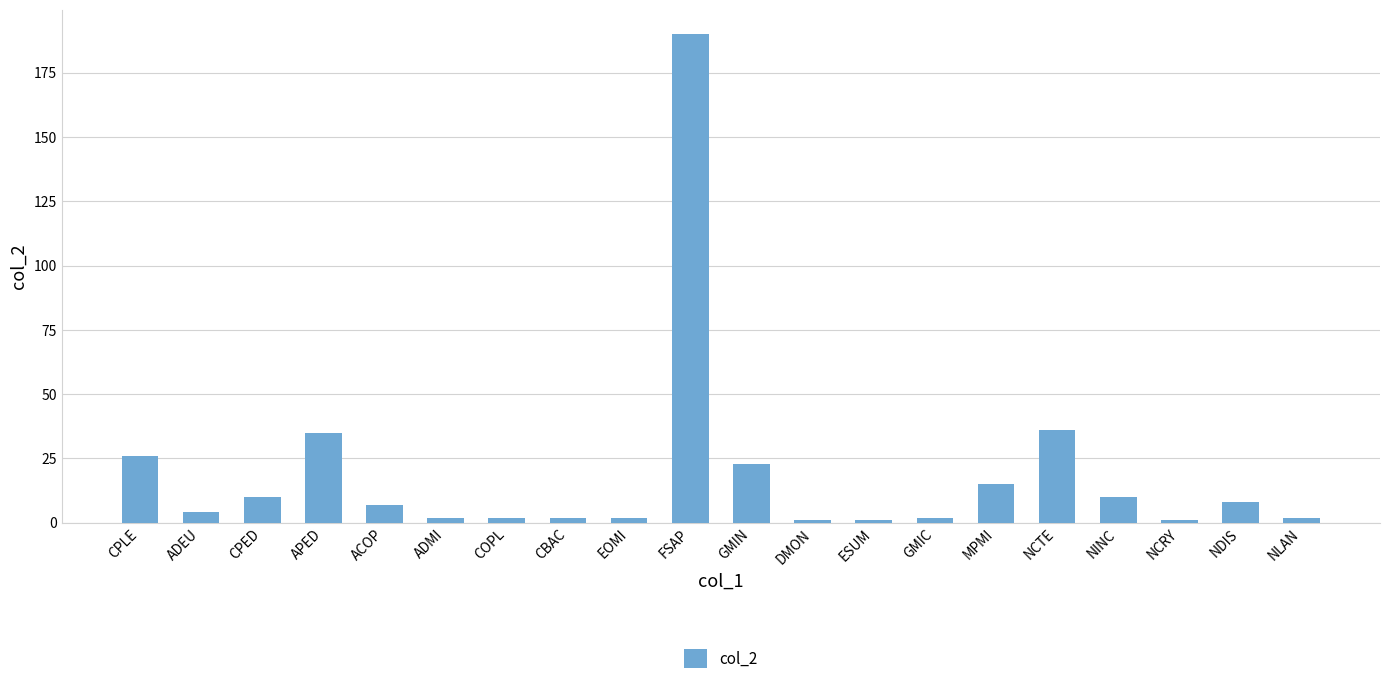

Count the number of categories in the chart.

20